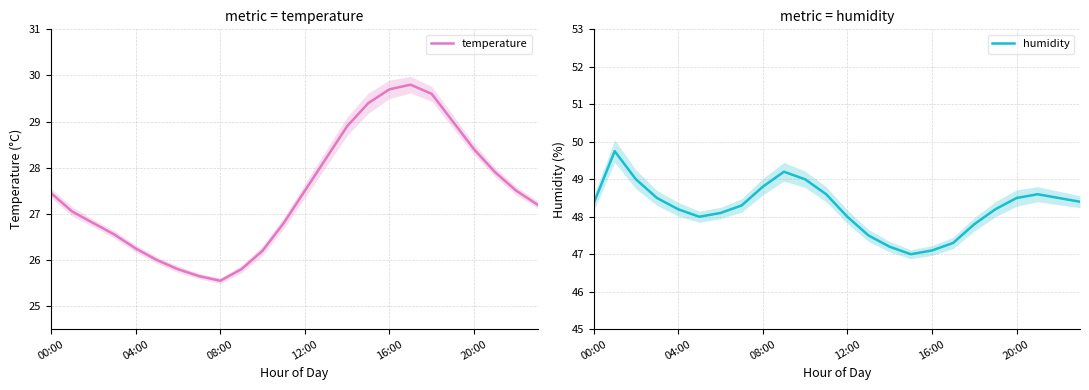

What is the minimum value for humidity?

47.0